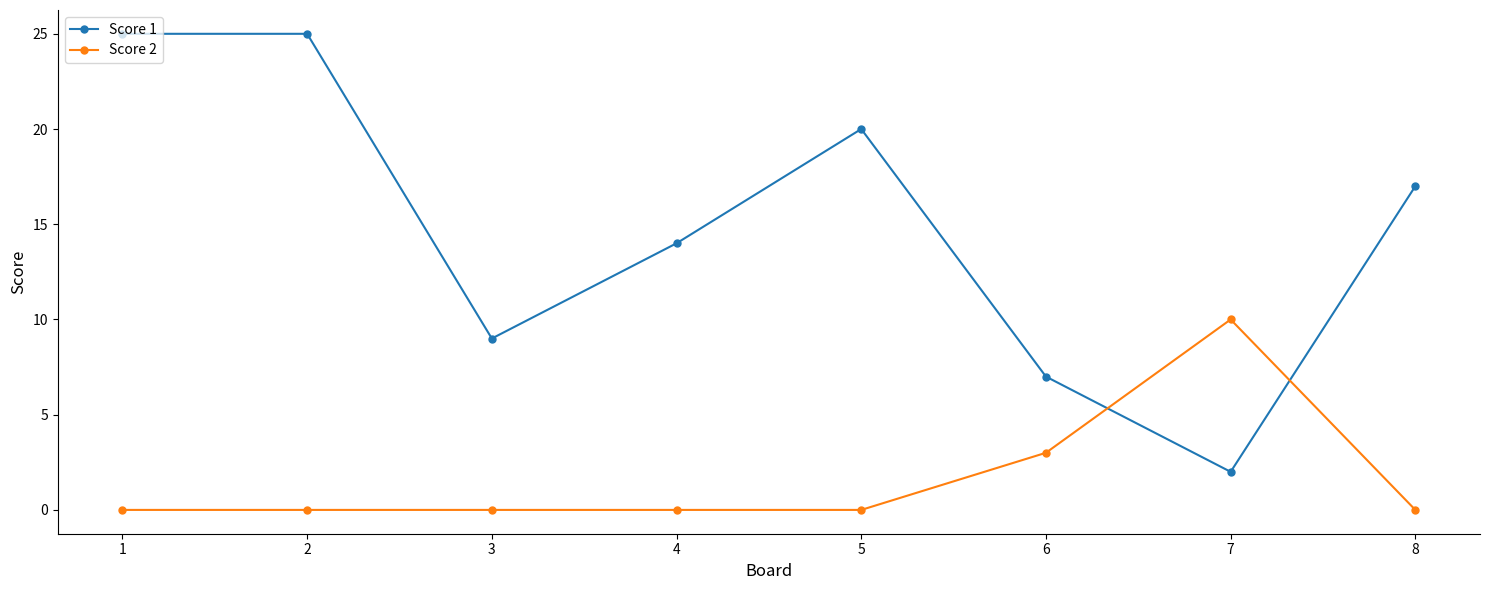

List the series in order of their peak value, lowest first.

Score 2, Score 1